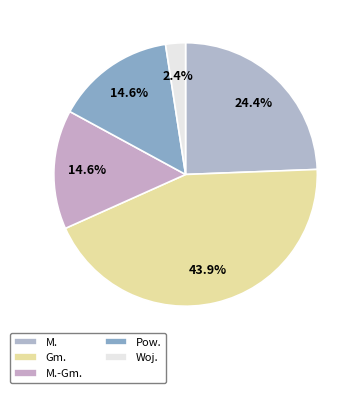

What is the smallest slice in the pie chart?

Woj.